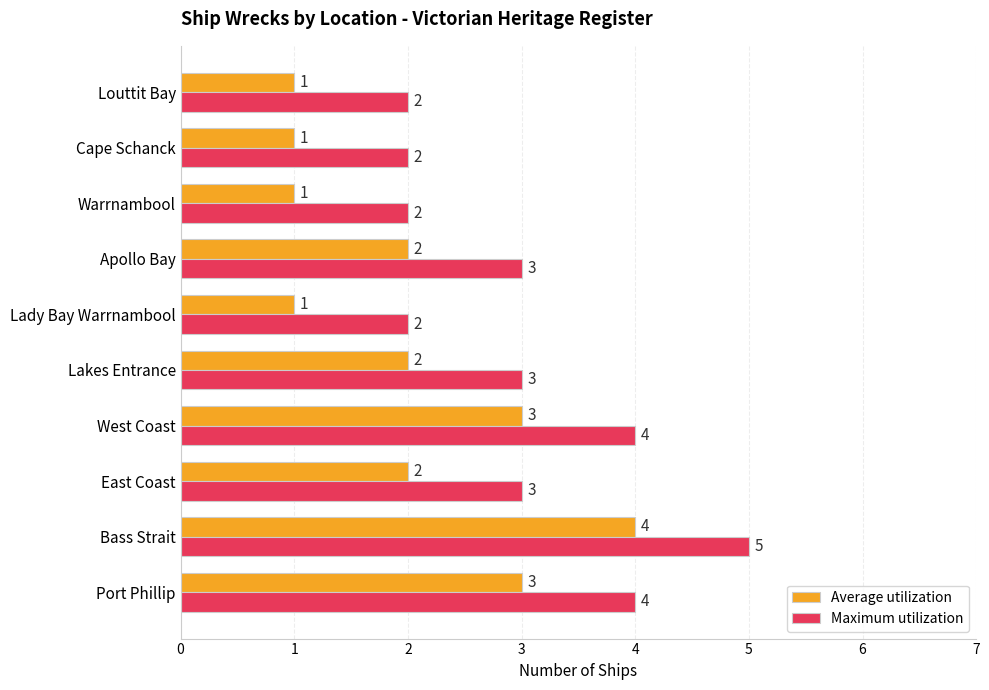

The Average utilization series shows 4 at Port Phillip. True or false?

False